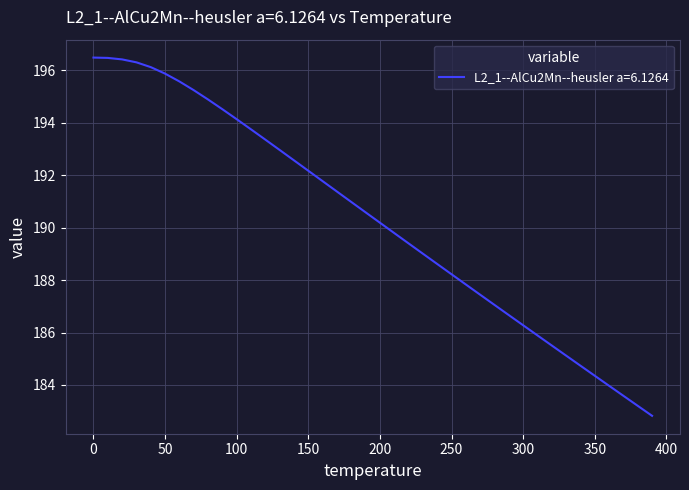

How many values exceed 190?

21